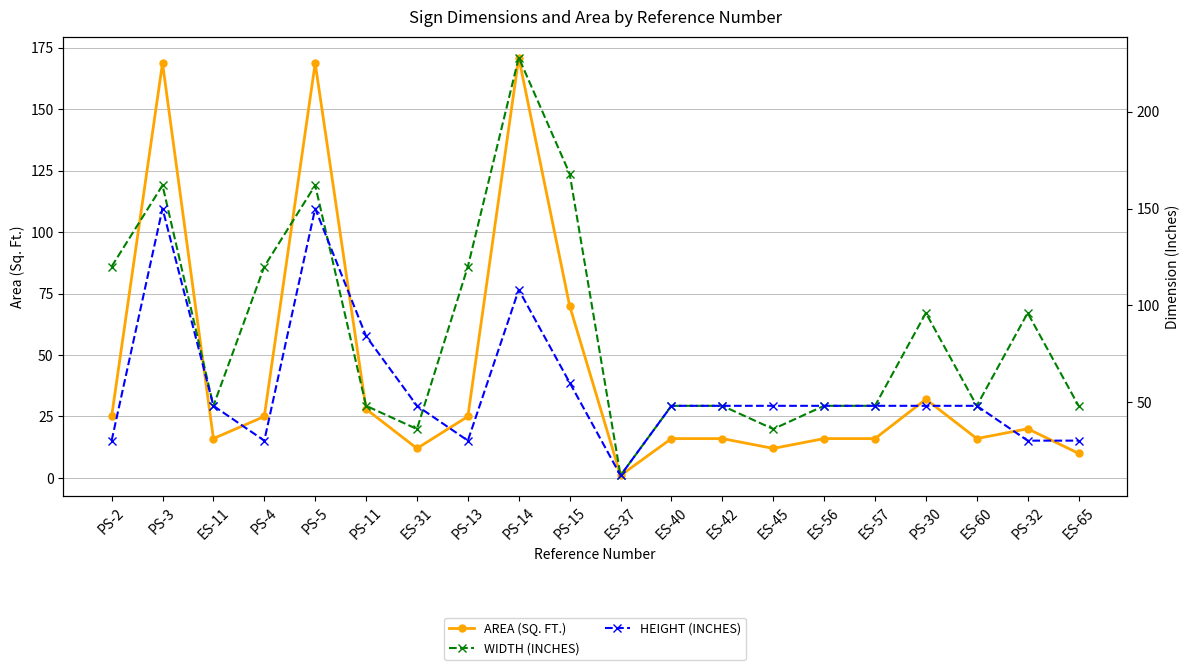

How many data points in AREA (SQ. FT.) are less than 20?

10